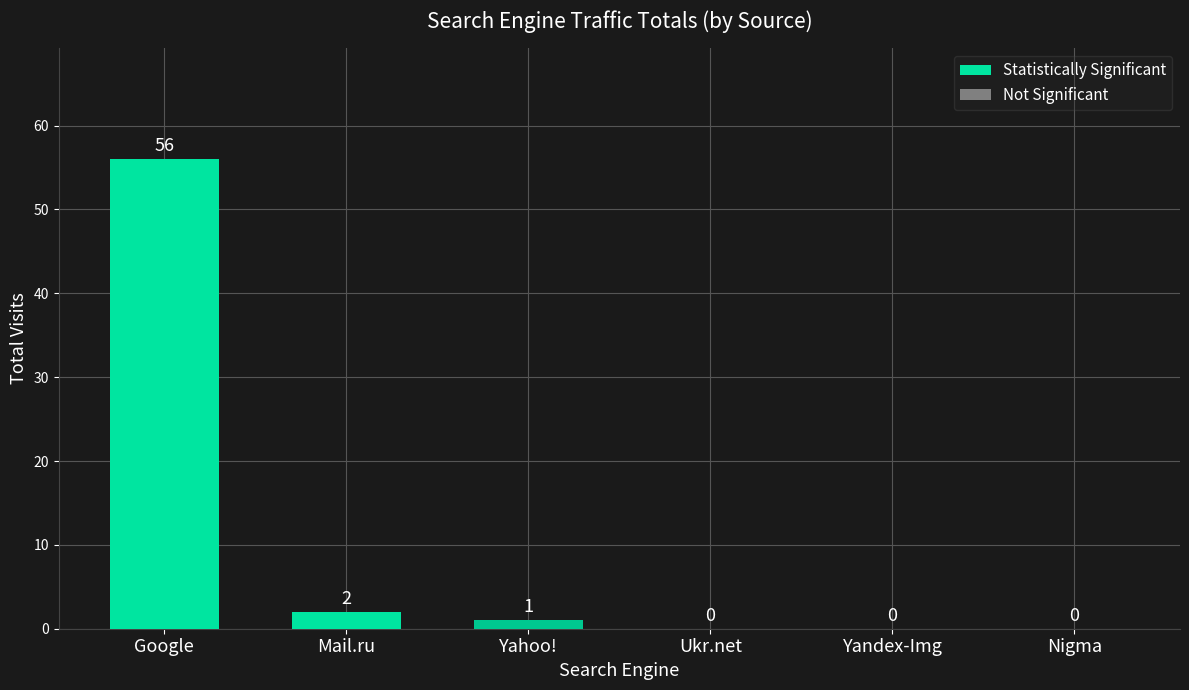

Approximately how many times larger is the value at Google compared to Yahoo!?

56.0